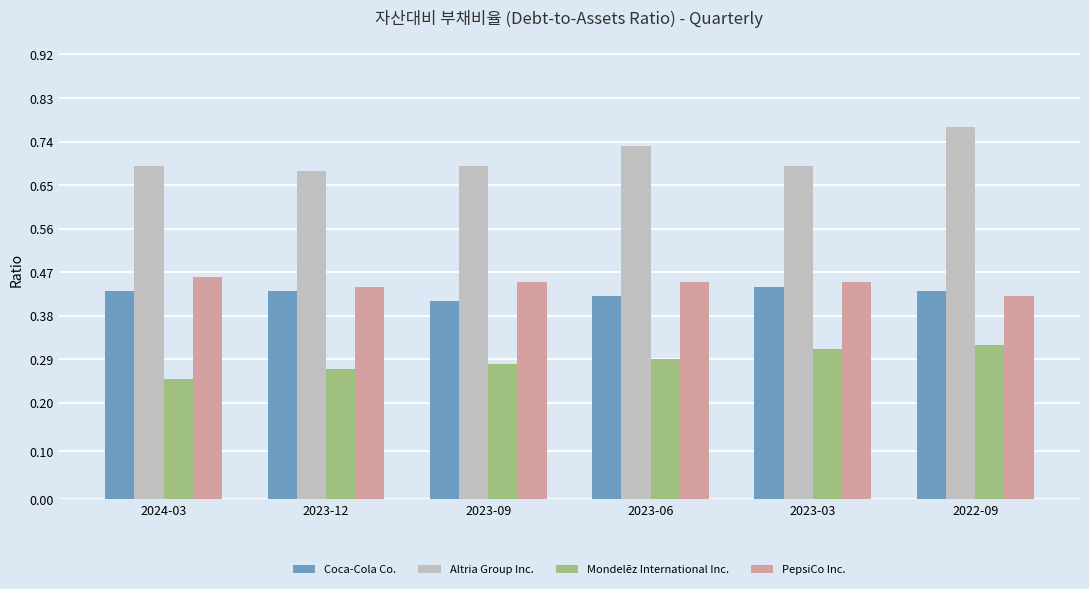

How many bars are there in total?

24